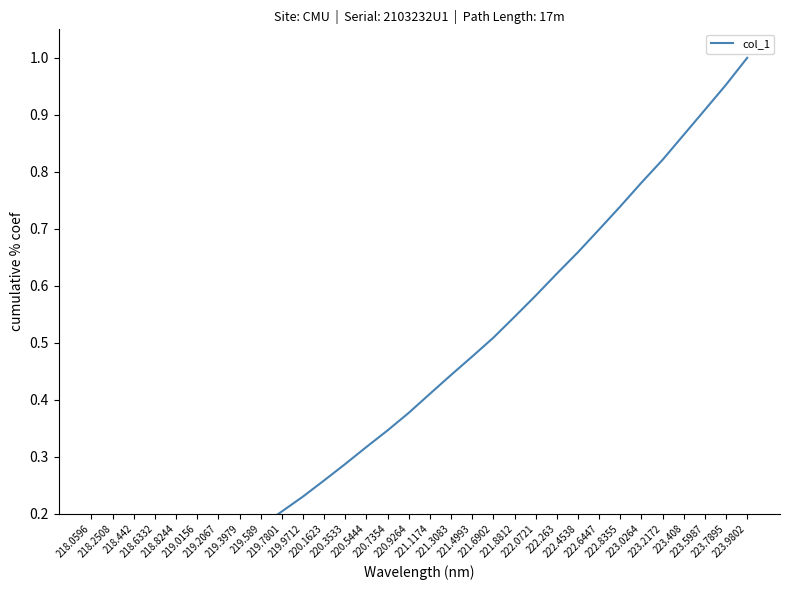

What is the difference between the maximum and minimum values?

1.0